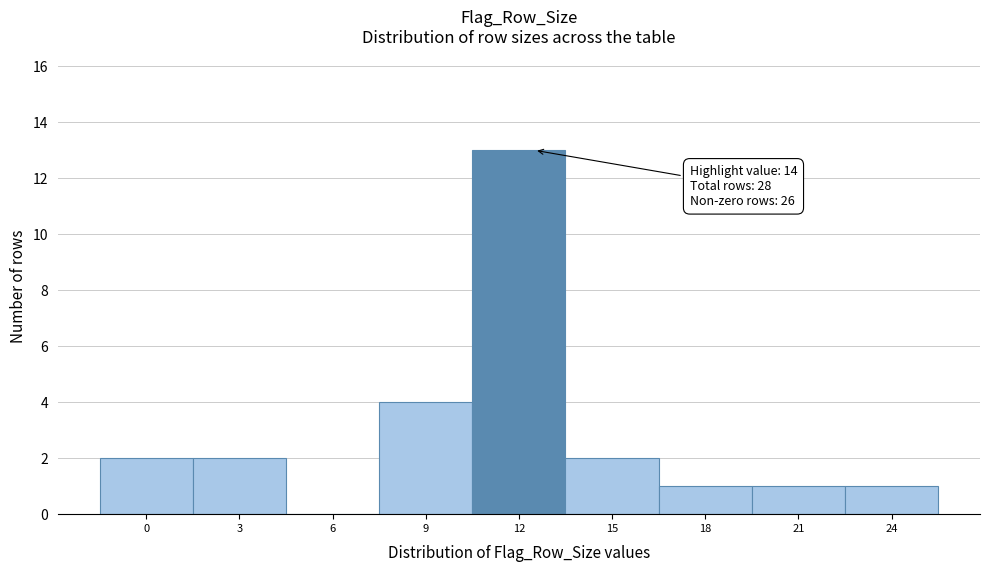

Reading left to right, extract all data points from this chart.

0=2	3=2	6=0	9=4	12=13	15=2	18=1	21=1	24=1